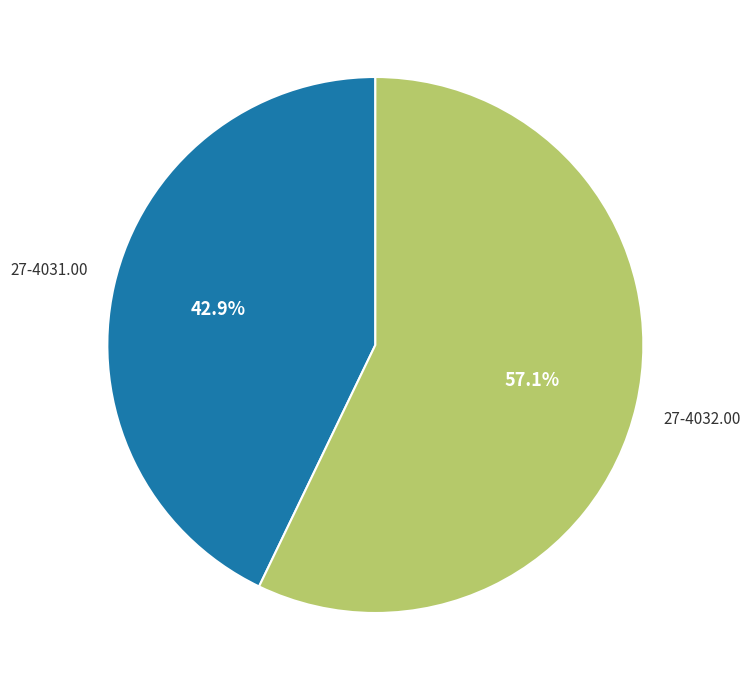

Does any single category account for the majority?

Yes